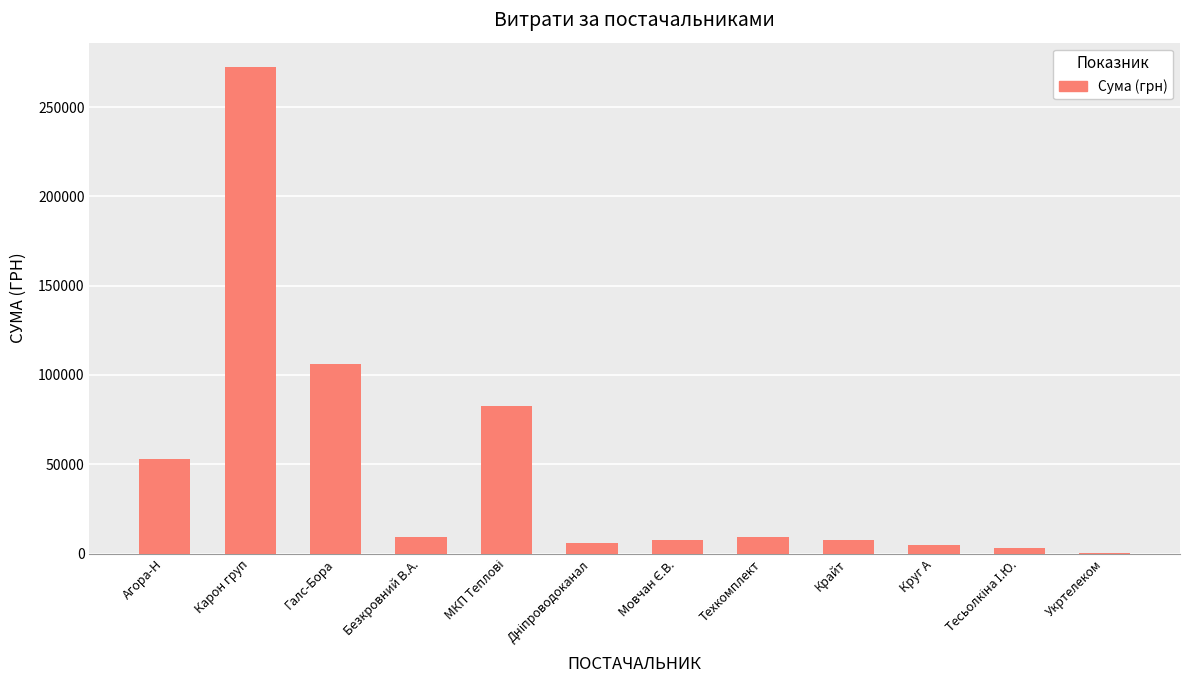

What value does the data have at Карон груп?

272422.2